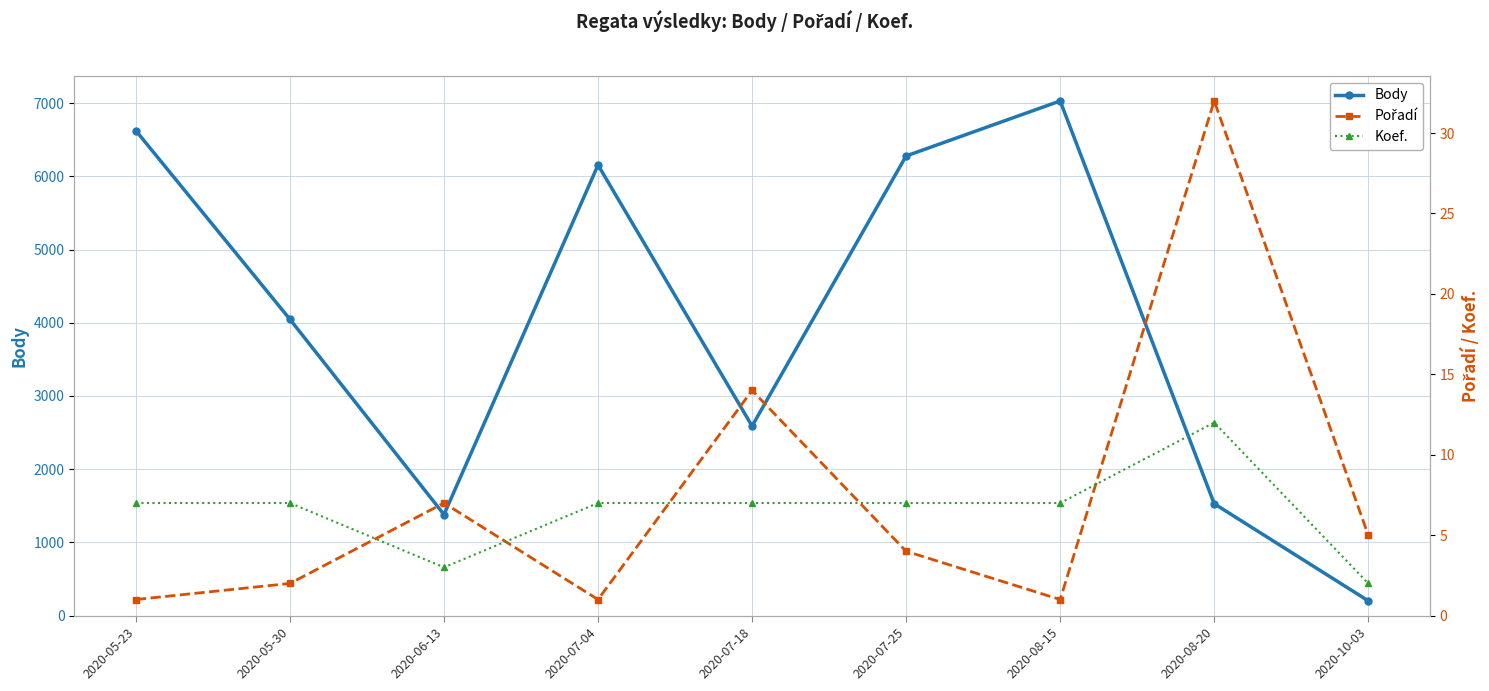

What position from the left is 2020-08-15?

7